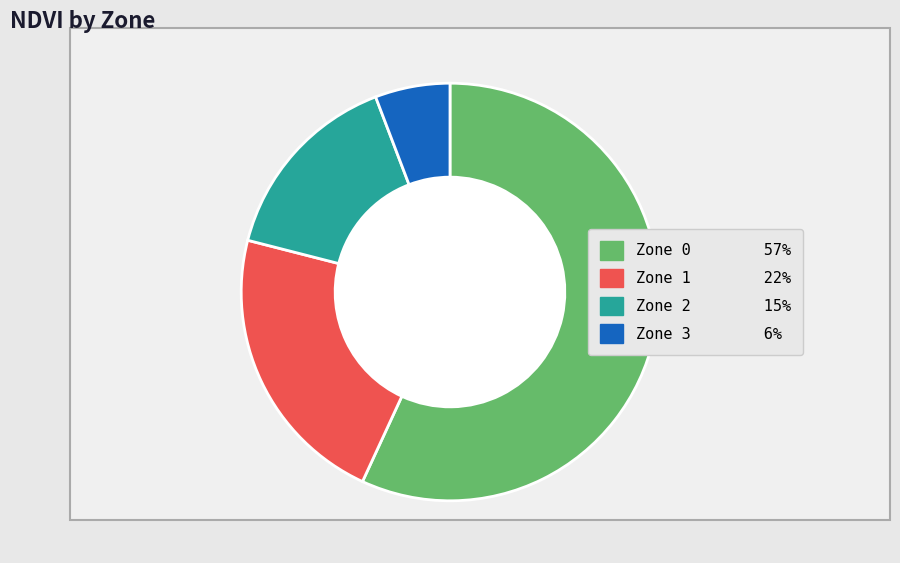

What is the smallest slice in the pie chart?

Zone 3